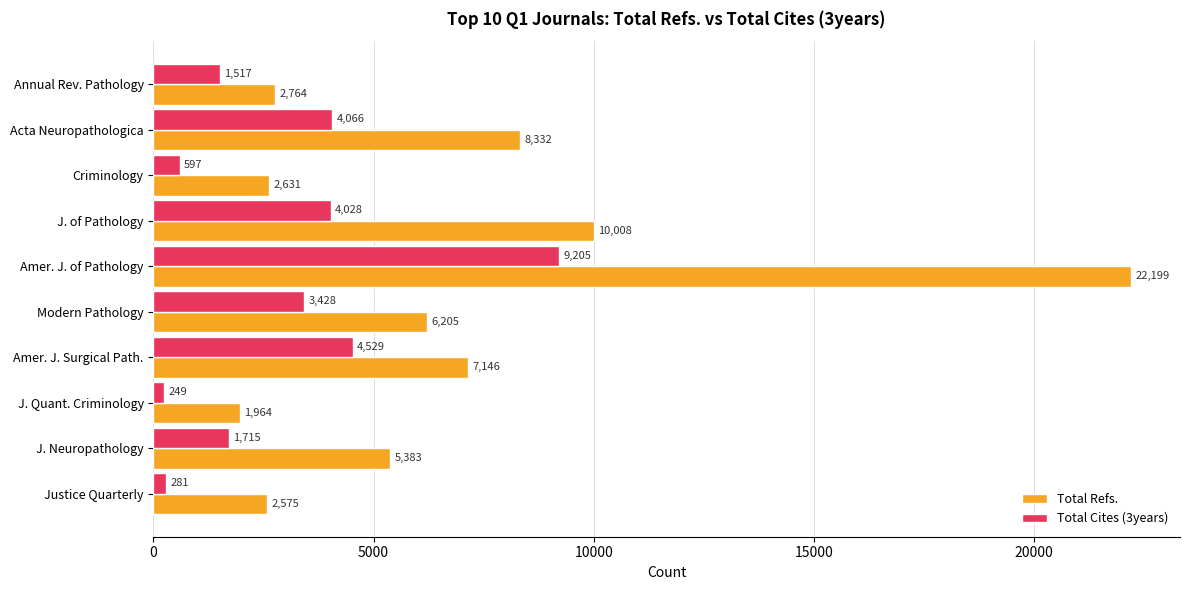

The Total Cites (3years) series shows 2617 at Amer. J. of Pathology. True or false?

False